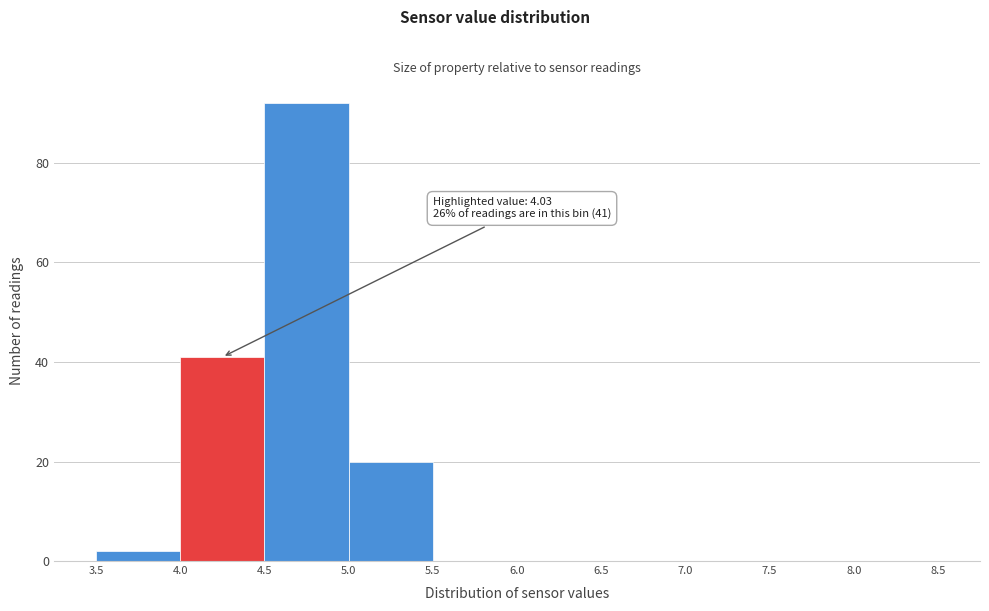

Which range on the x-axis has the tallest bar?

4.5 to 5.0